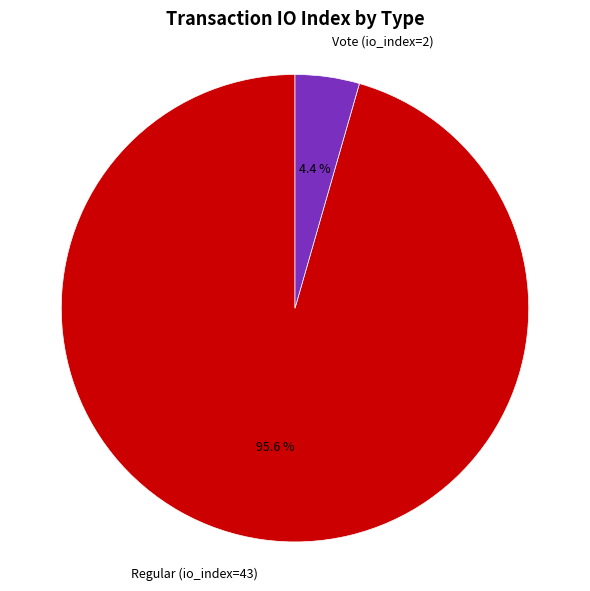

Between Vote (io_index=2) and Regular (io_index=43), which is larger?

Regular (io_index=43)